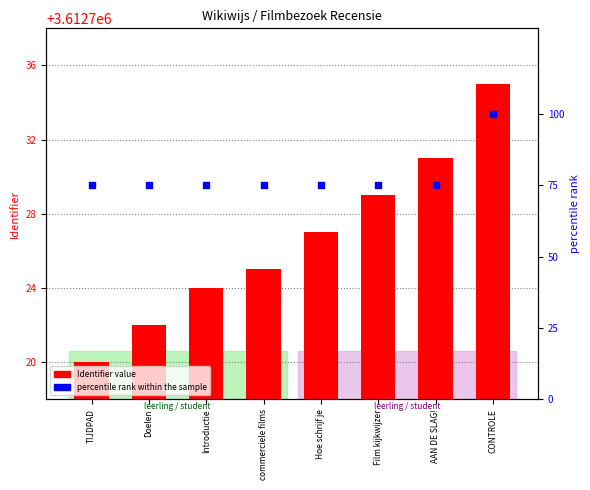

At which category is the sum across all series the highest?

CONTROLE